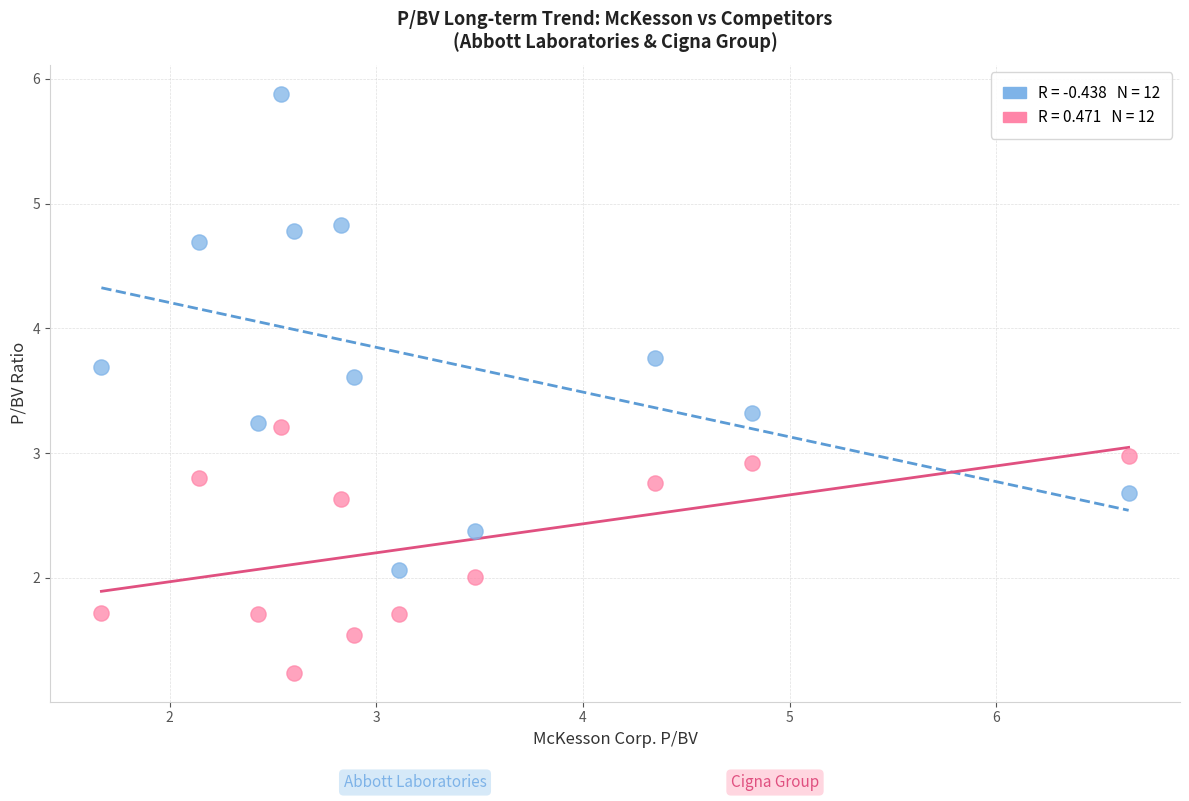

Across all data points, what is the range of X values (max minus min)?

5.0